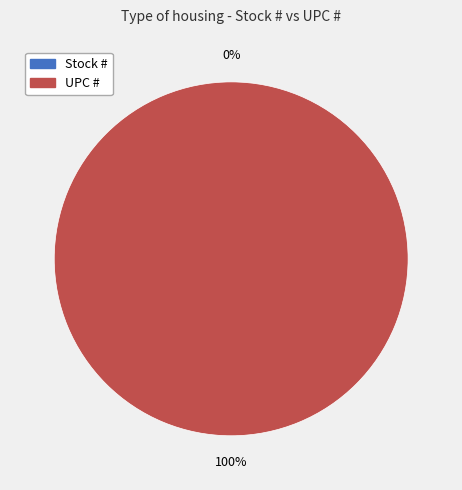

Which slice is the largest?

UPC #